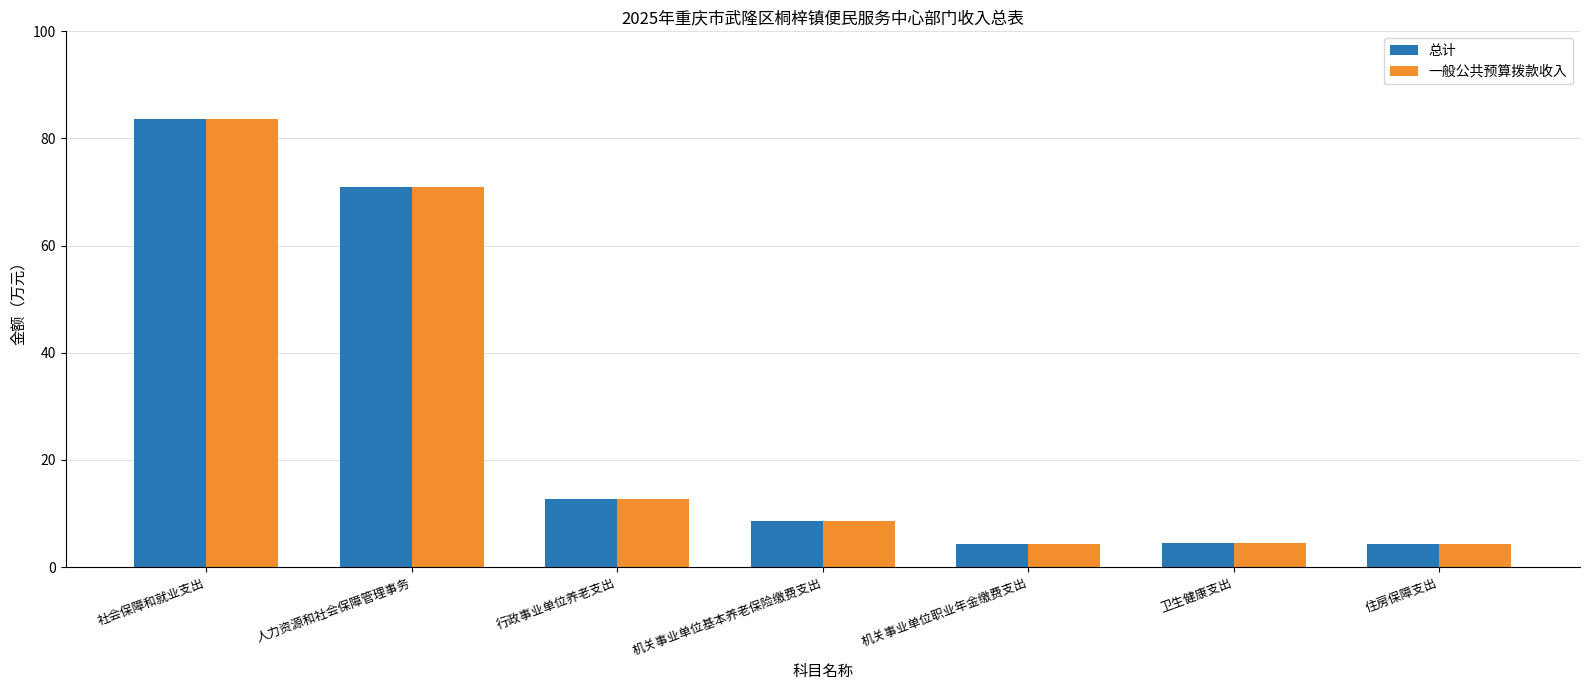

What are all the series names shown in the legend?

总计, 一般公共预算拨款收入